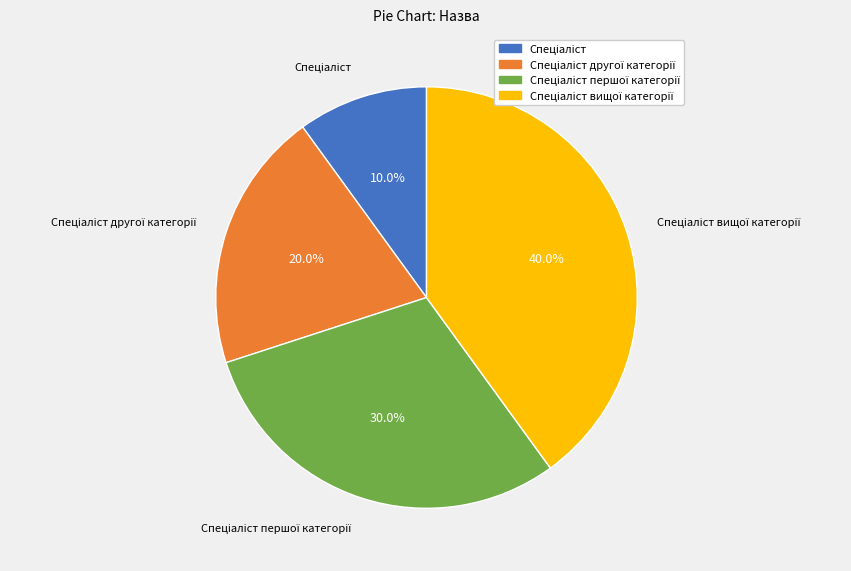

Does any single category account for the majority?

No